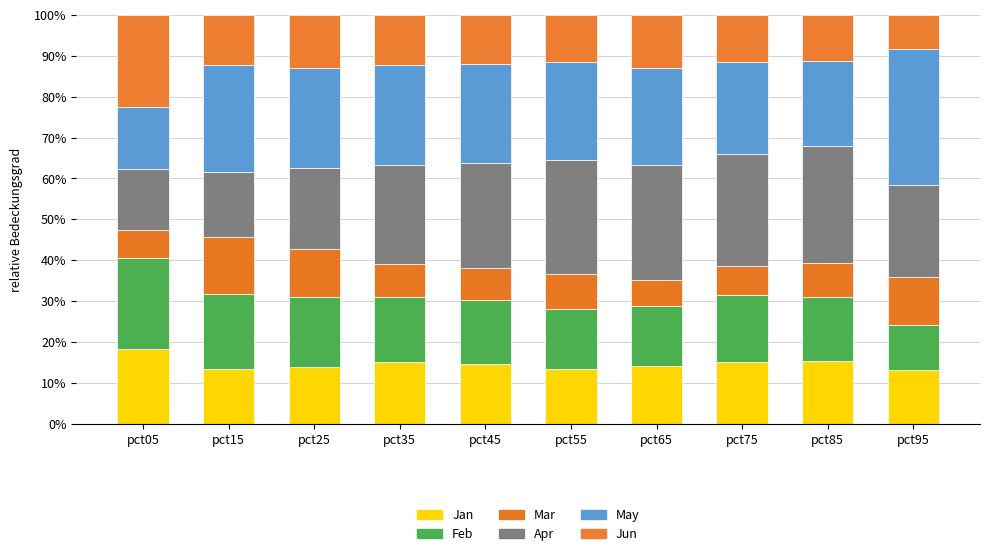

The Mar series shows 11.7 at pct25. True or false?

True